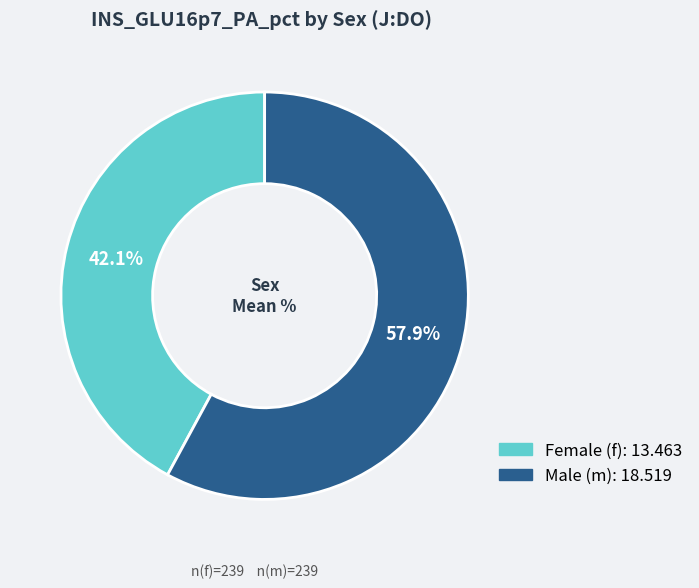

How many slices are in this pie chart?

2